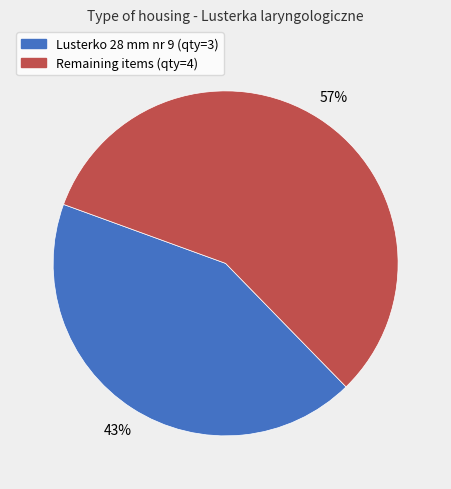

Does any single category account for the majority?

Yes